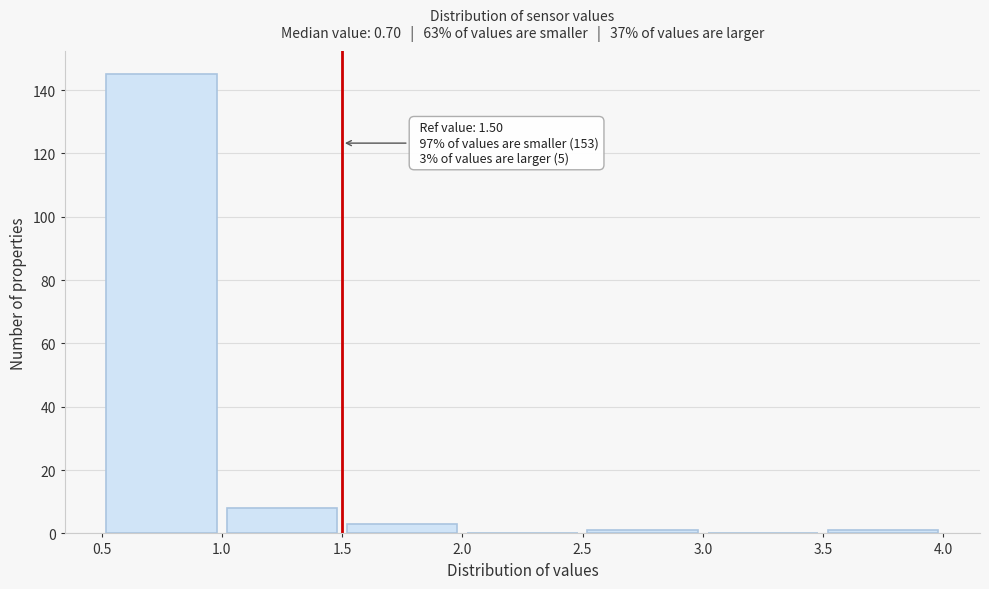

Which range on the x-axis has the tallest bar?

0.5 to 1.0